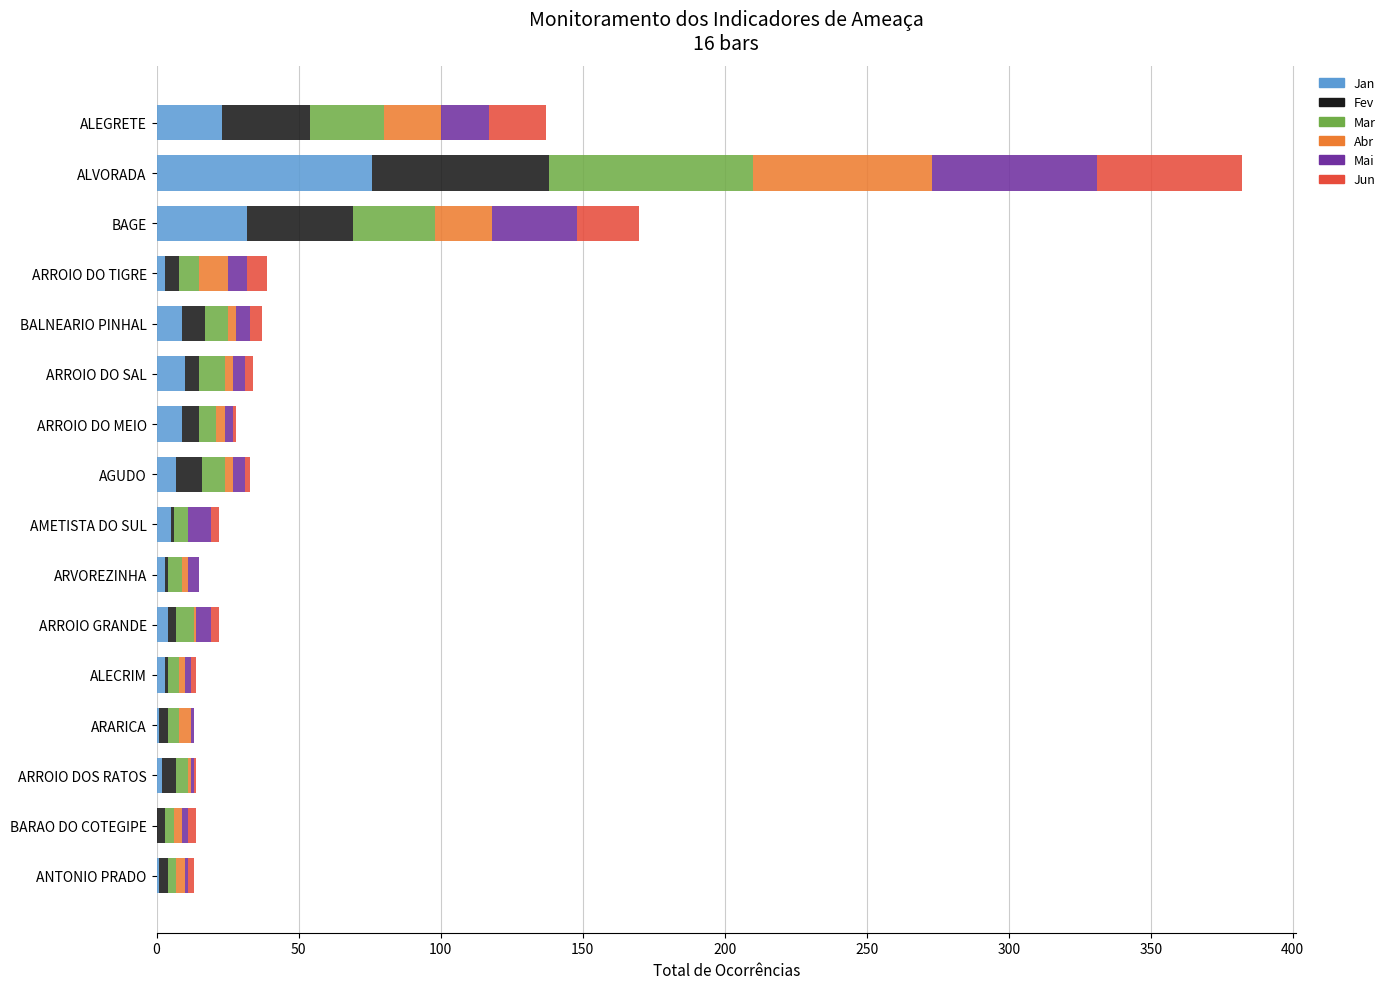

What is the total value across all series at ALEGRETE?

137